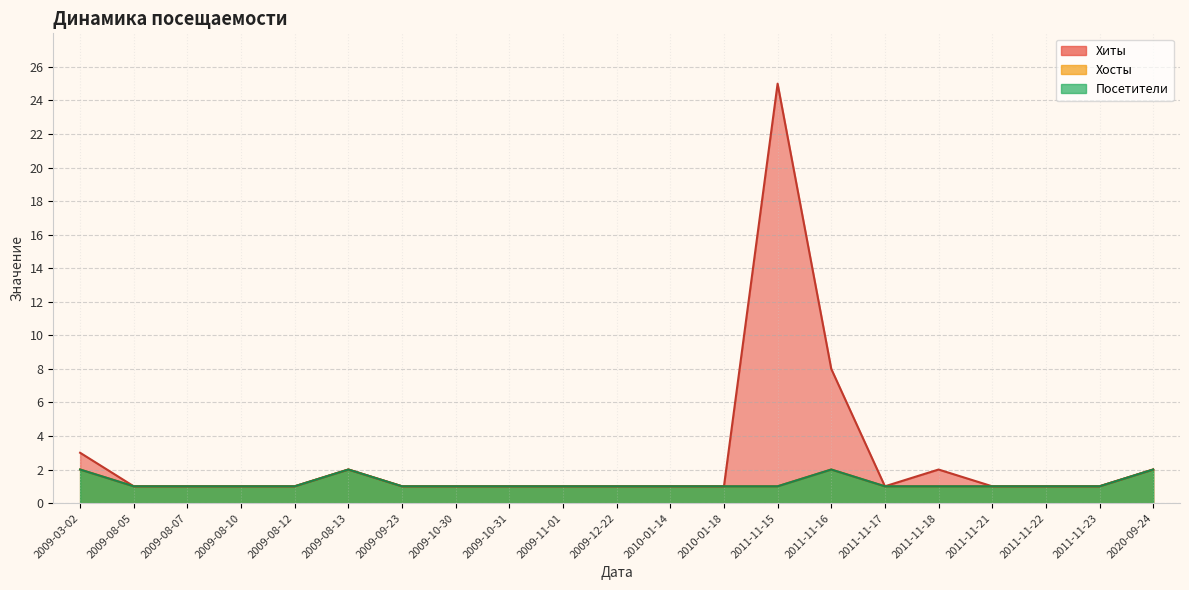

At how many categories does at least one series exceed 4?

2